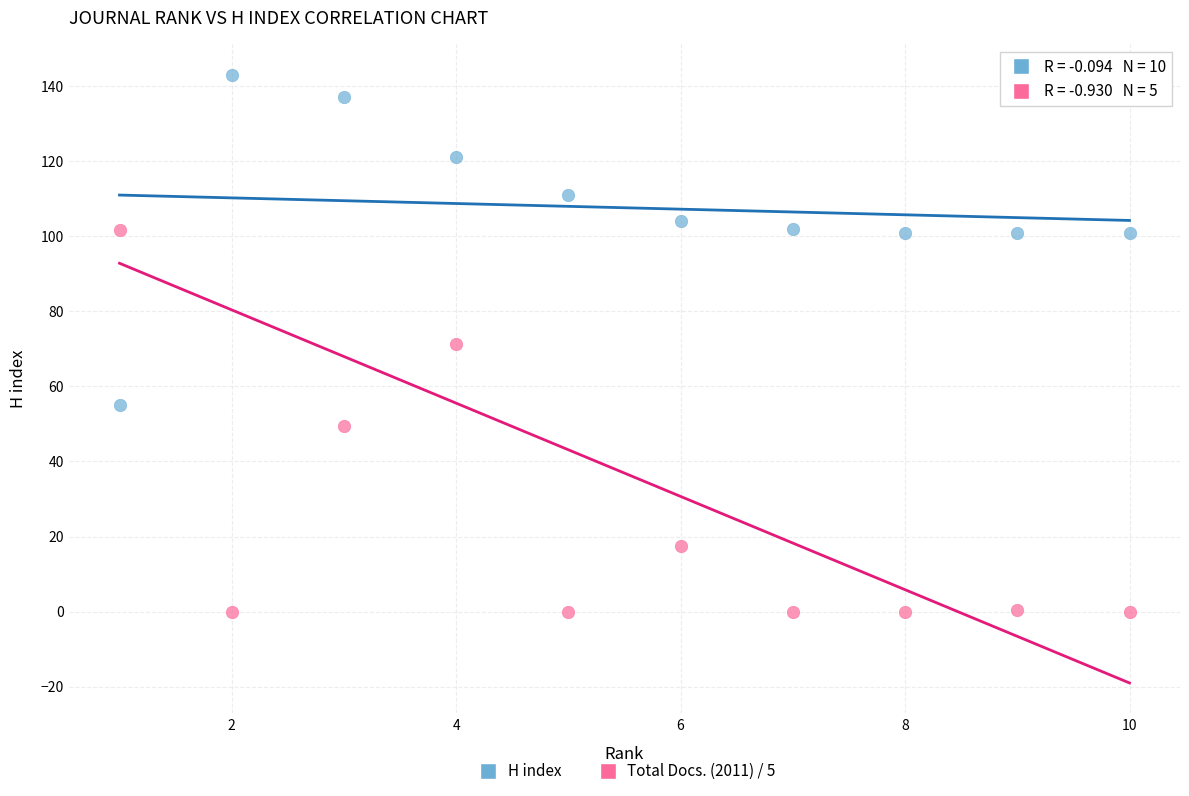

Across all data points, what is the range of Y values (max minus min)?

143.0